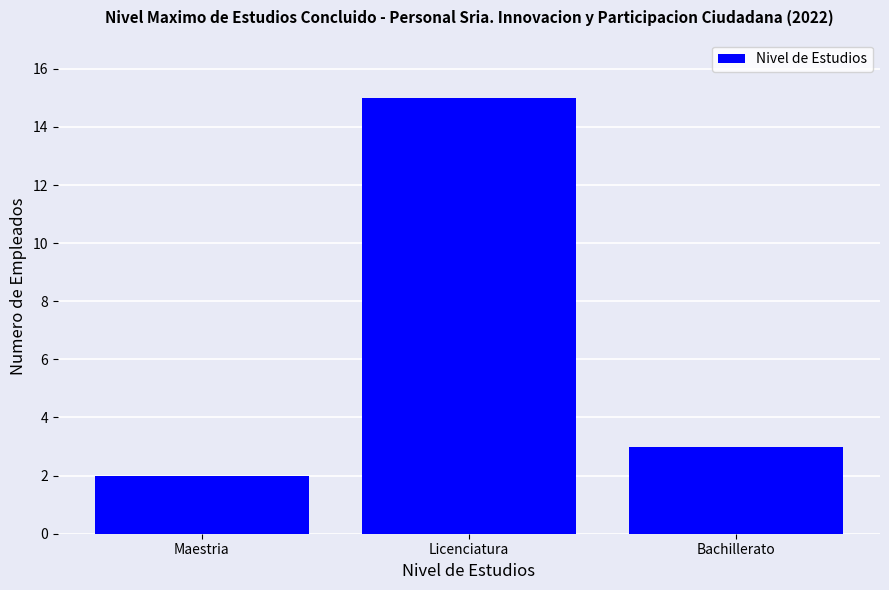

What is the ratio of the value at Maestria to the value at Bachillerato?

0.7